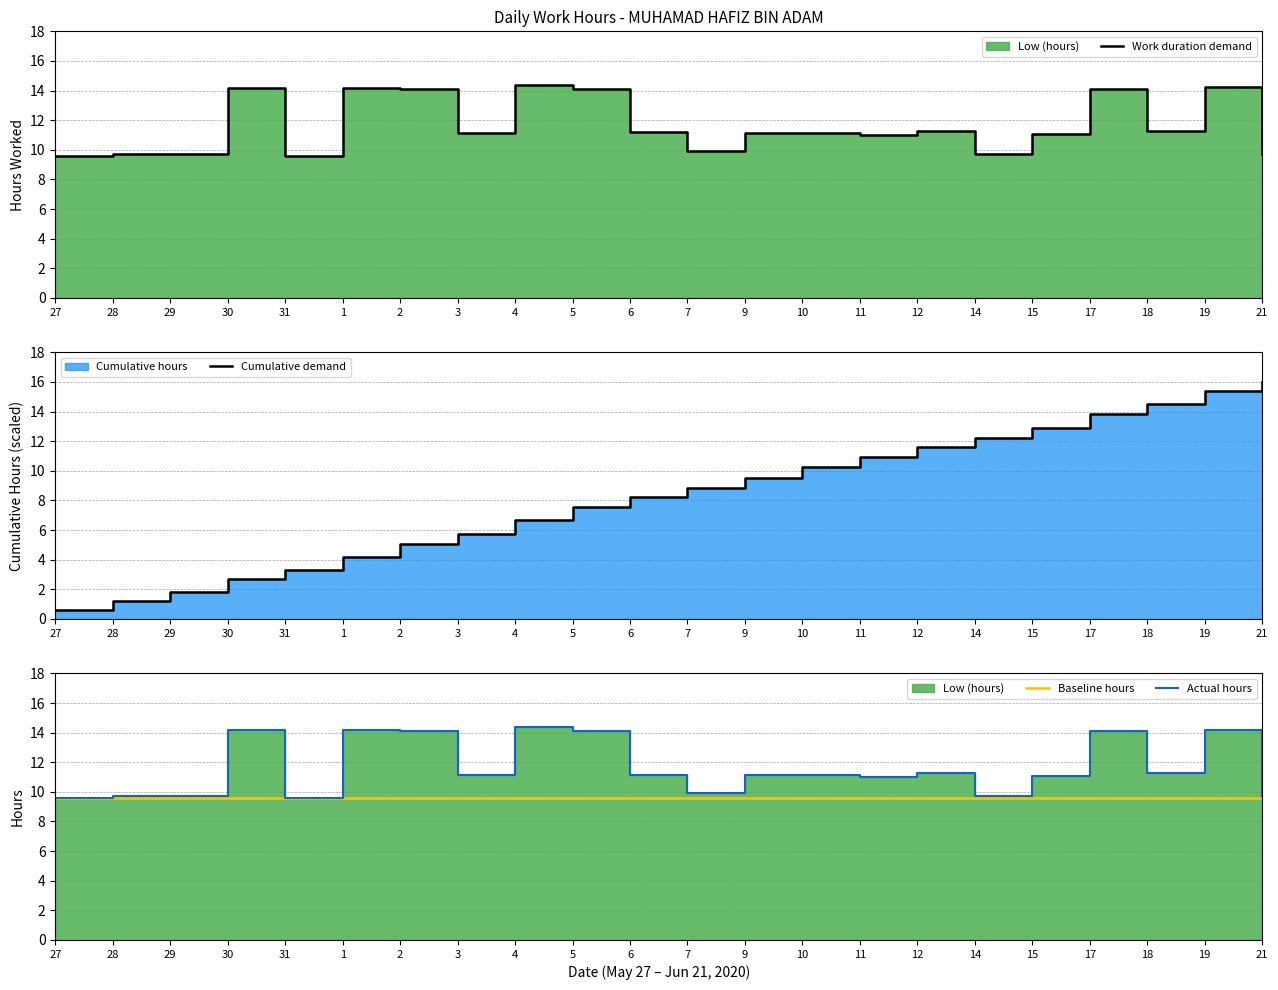

At which category is the sum across all series the highest?

19